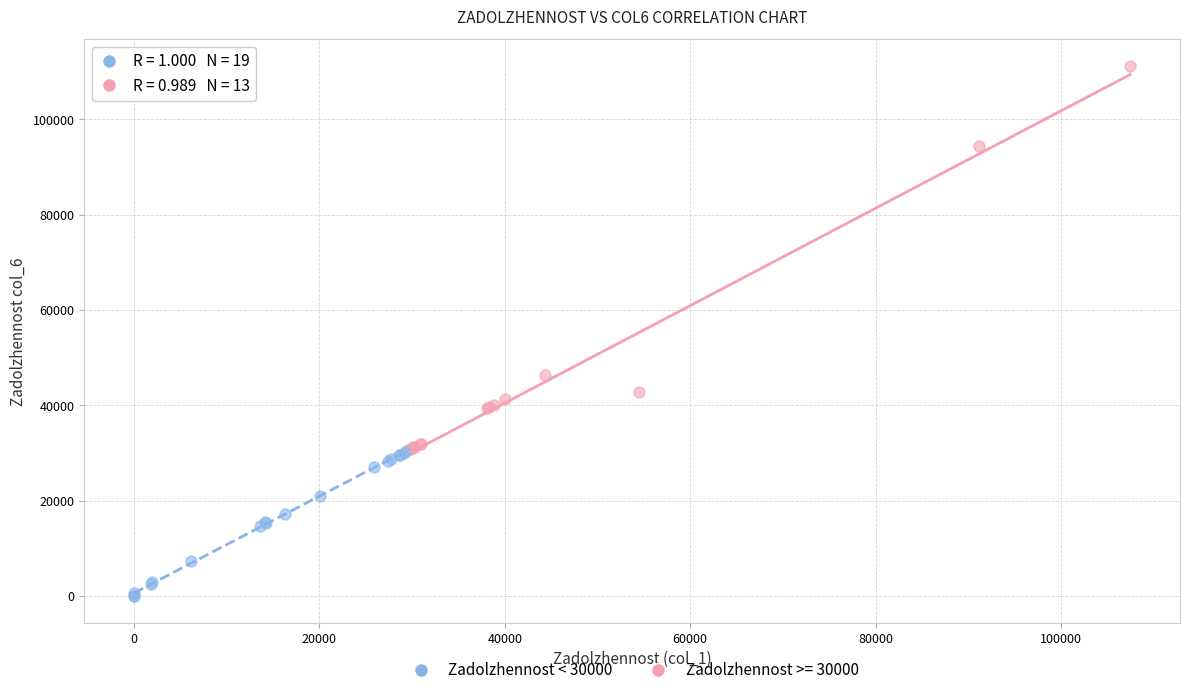

Which series has the widest spread of Y values?

Zadolzhennost >= 30000